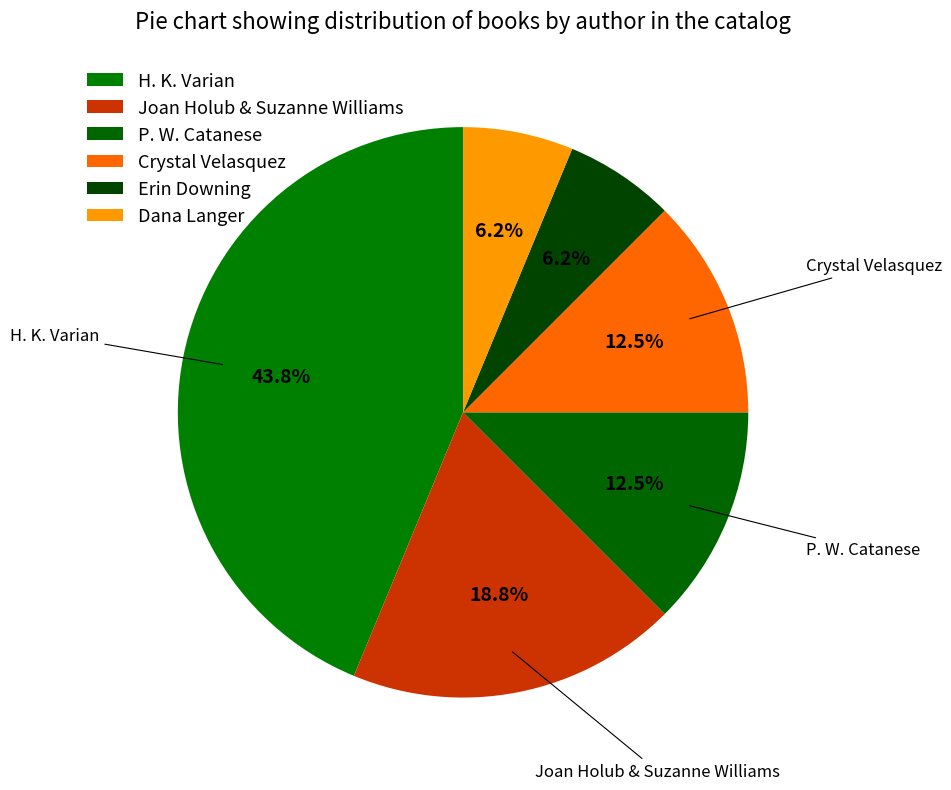

To the nearest percent, what percentage of the pie is Dana Langer?

6%